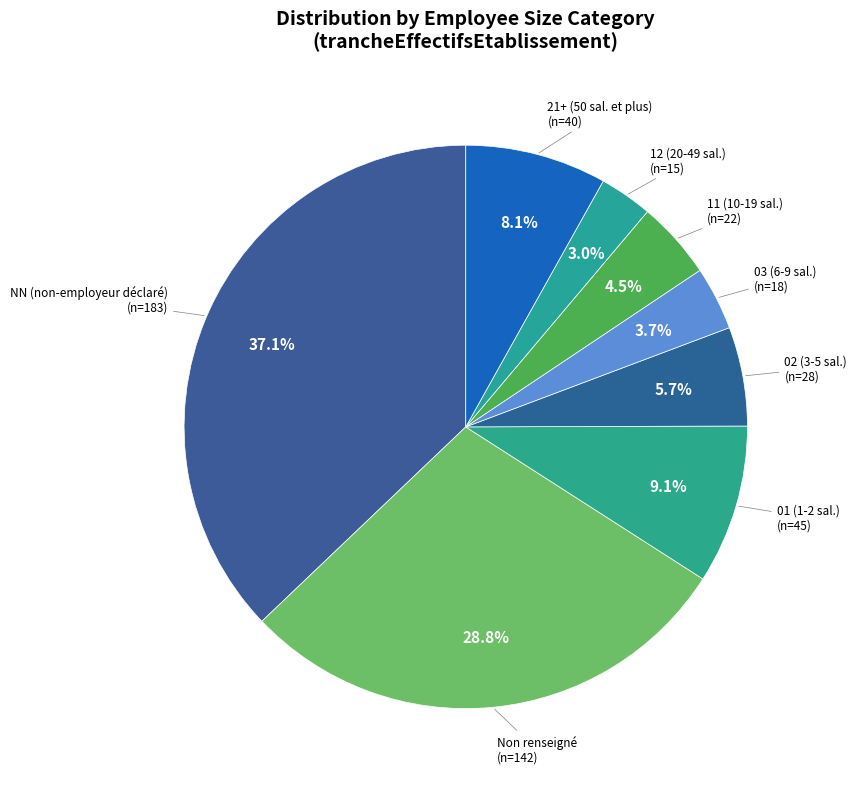

How many segments does this pie chart have?

8